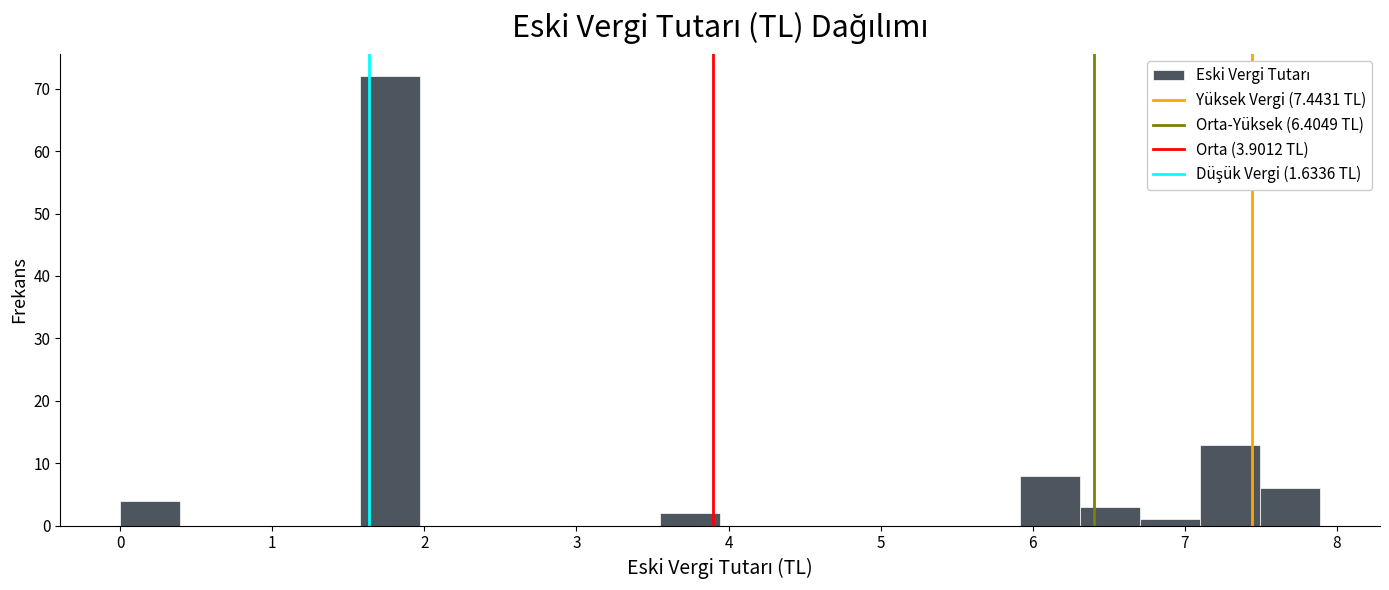

Around what value on the x-axis is the tallest bar? Give the approximate position of its centre, as read against the axis.

1.8